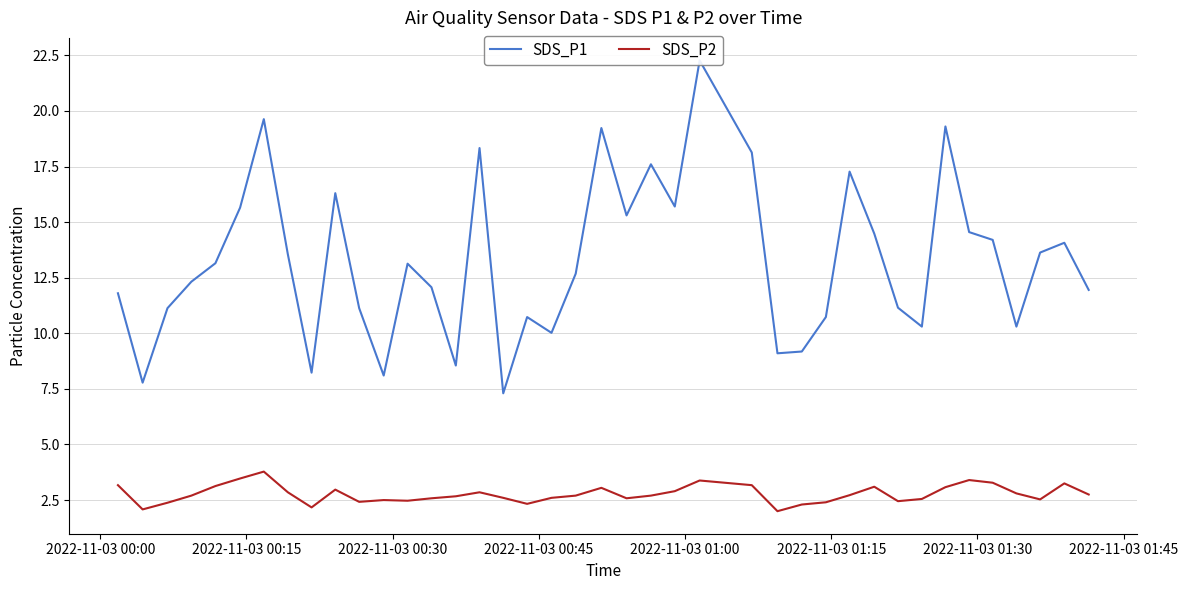

What is the highest value of the SDS_P2 series?

3.8